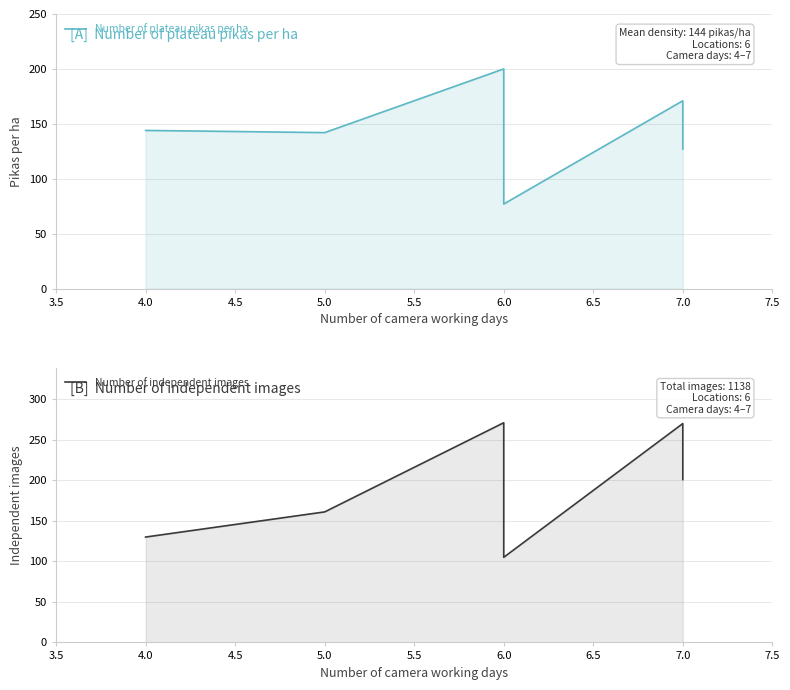

Reading right to left, what are all the values shown in this chart?

Number of plateau pikas per ha: 127	171	77	200	142	144
Number of independent images: 201	270	105	271	161	130